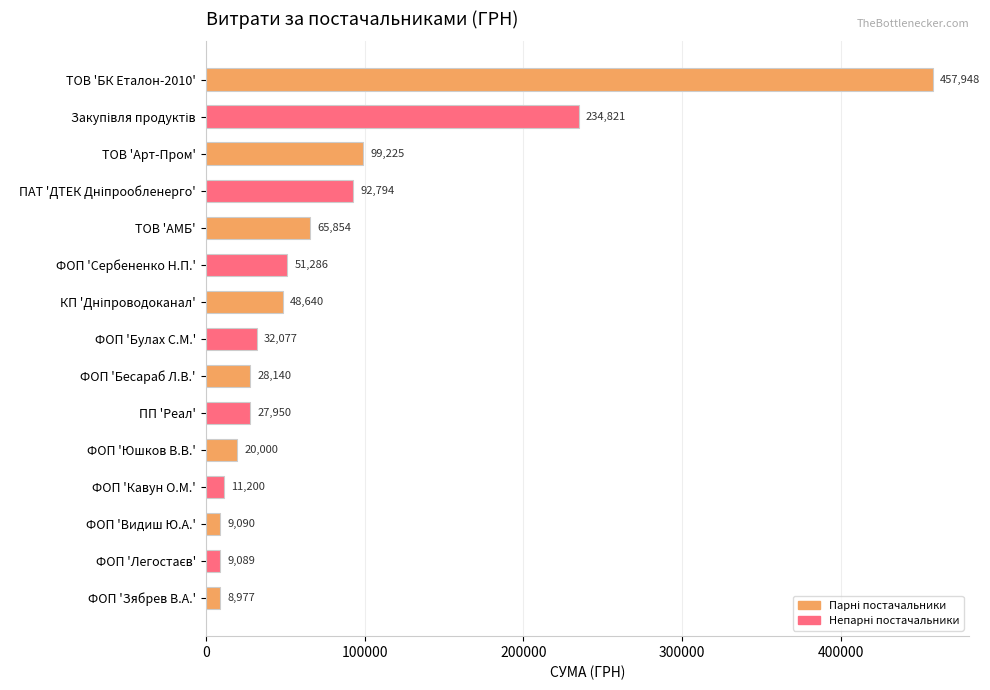

The value at ФОП 'Зябрев В.А.' is 8977.0. True or false?

True